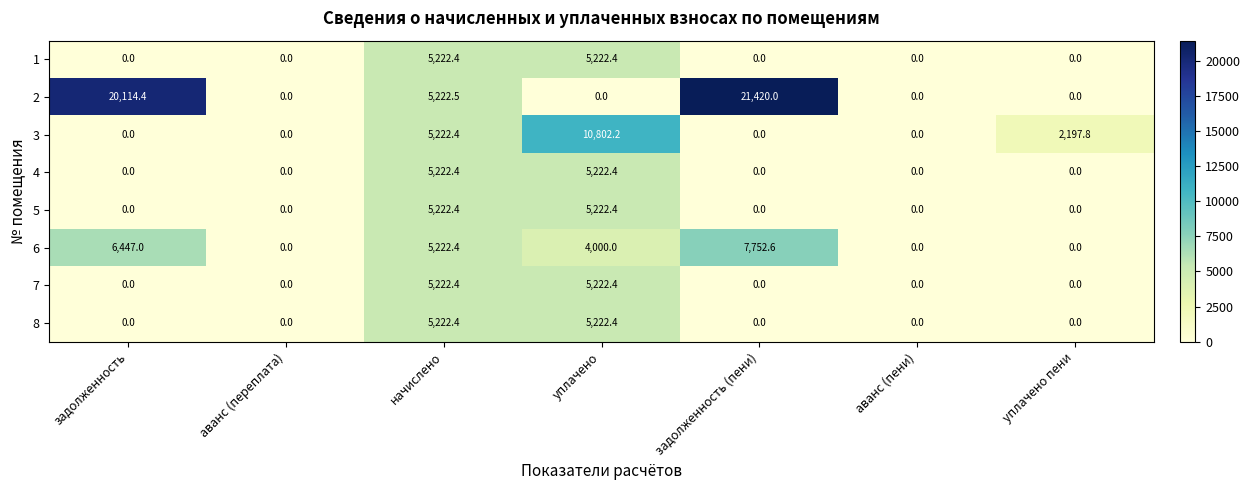

Which series has the largest total across all categories?

2